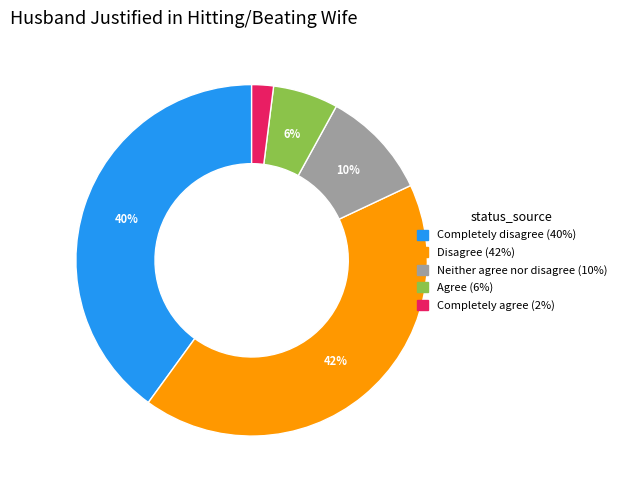

How many slices are in this pie chart?

5